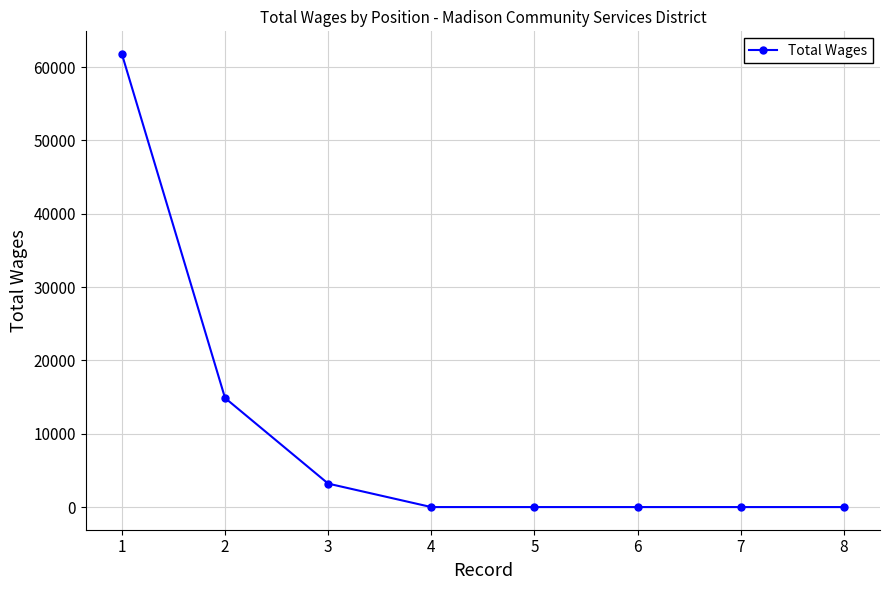

Reading left to right, what are all the values shown in this chart?

61800	14880	3200	0	0	0	0	0